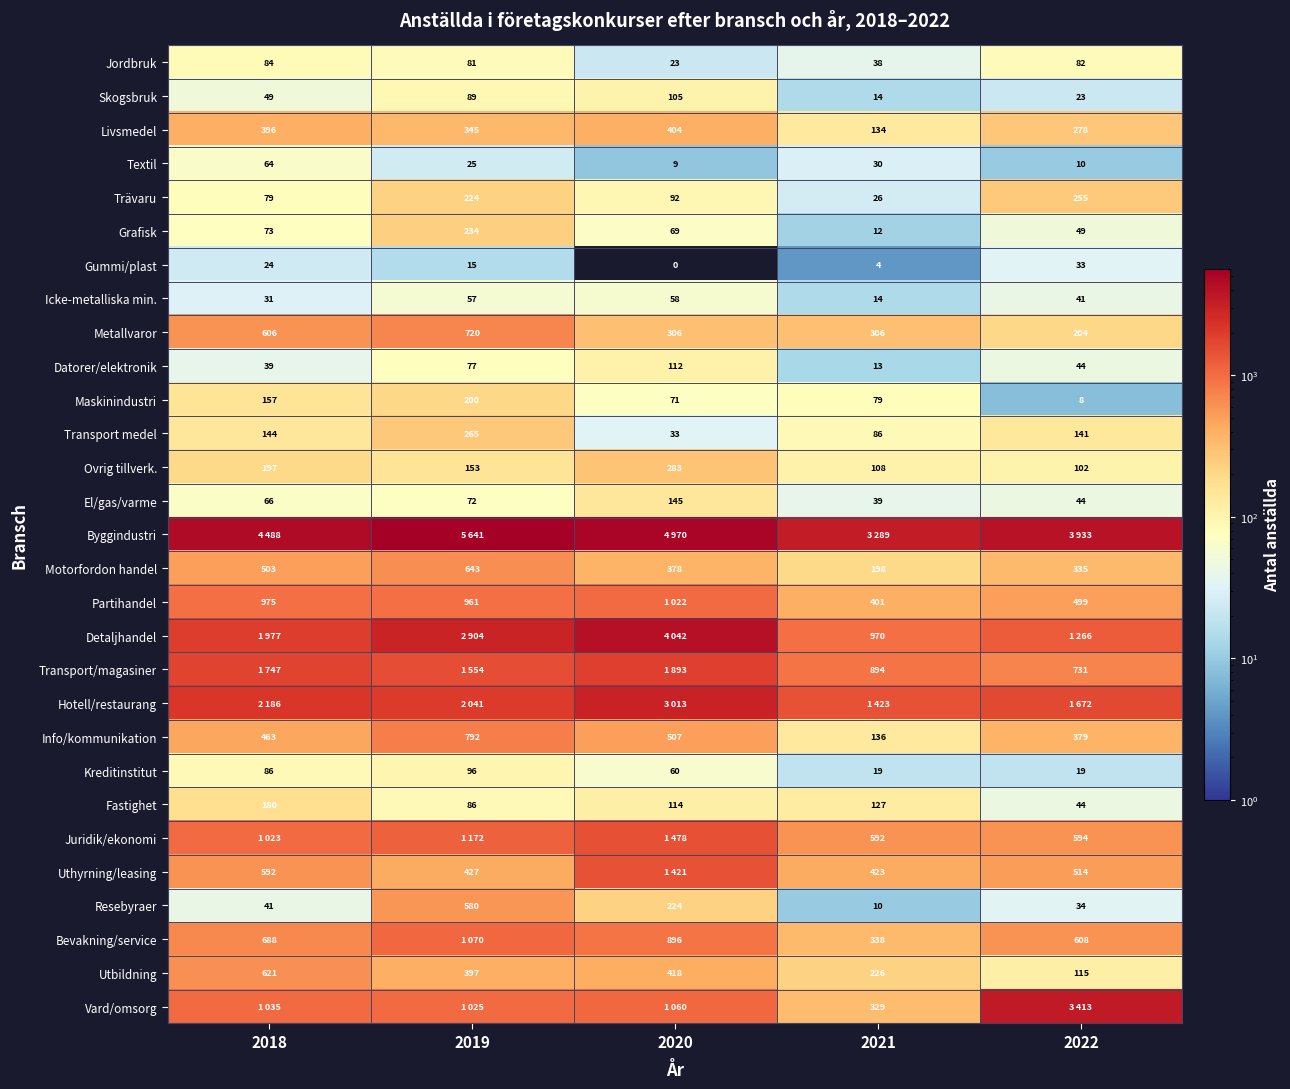

Is the value of Metallvaror at 2018 greater than the value of Utbildning at 2021?

Yes